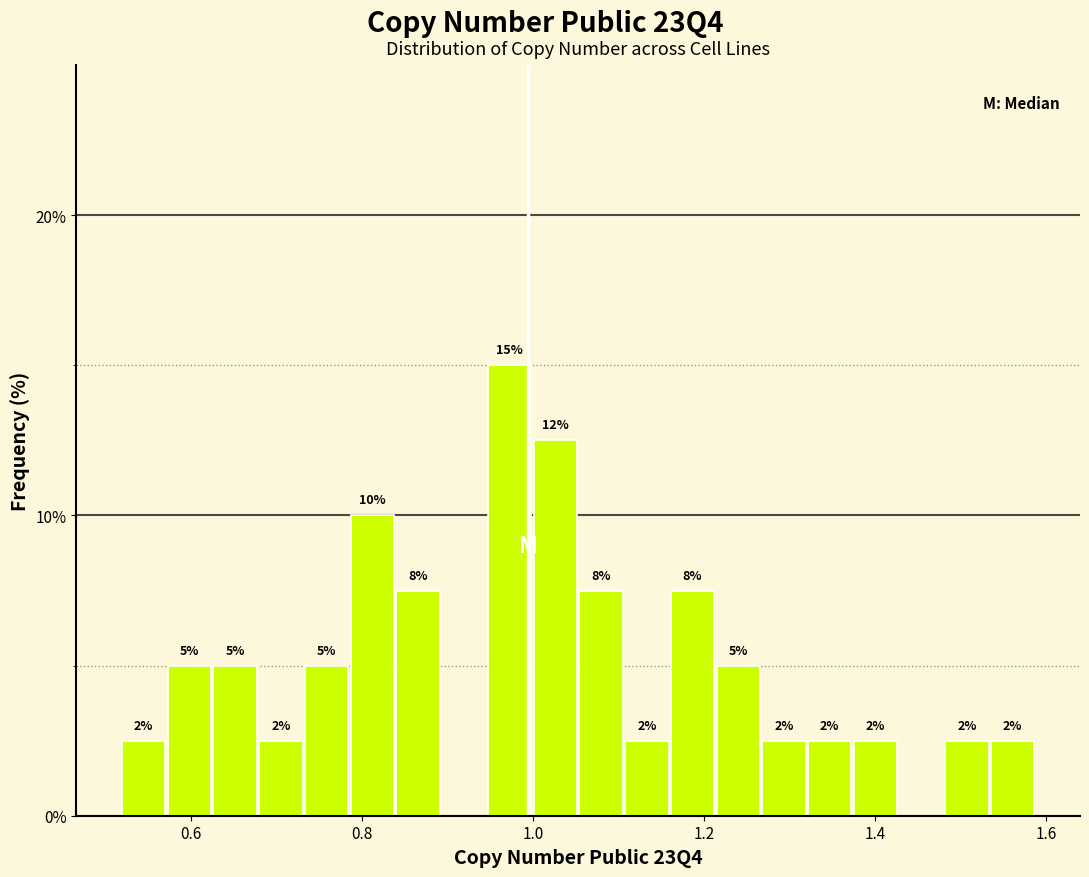

Around what value on the x-axis is the tallest bar? Give the approximate position of its centre, as read against the axis.

0.98